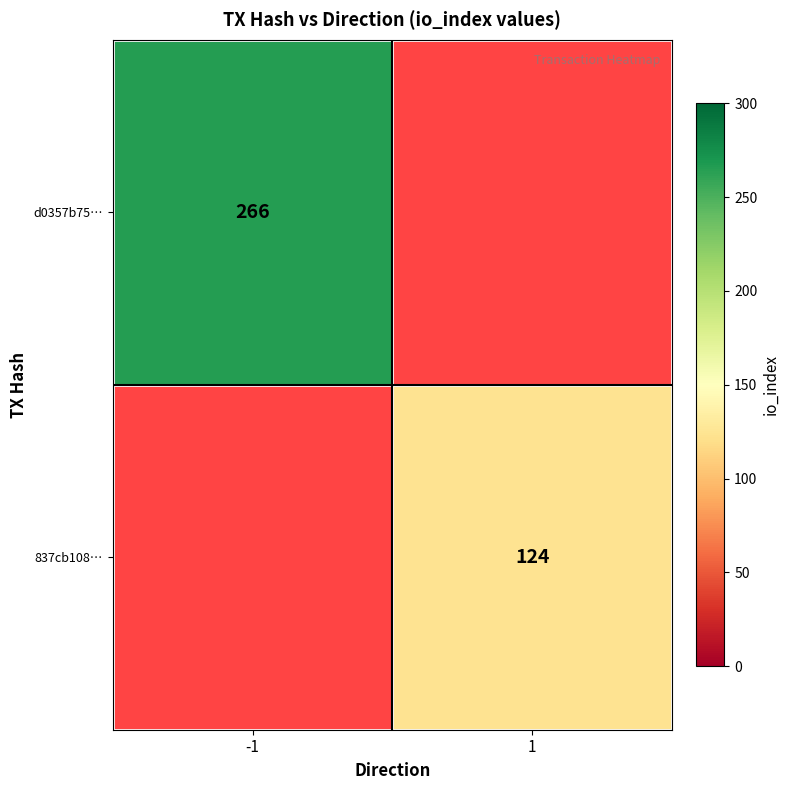

True or false: d0357b75… has a value of 478 at -1.

False